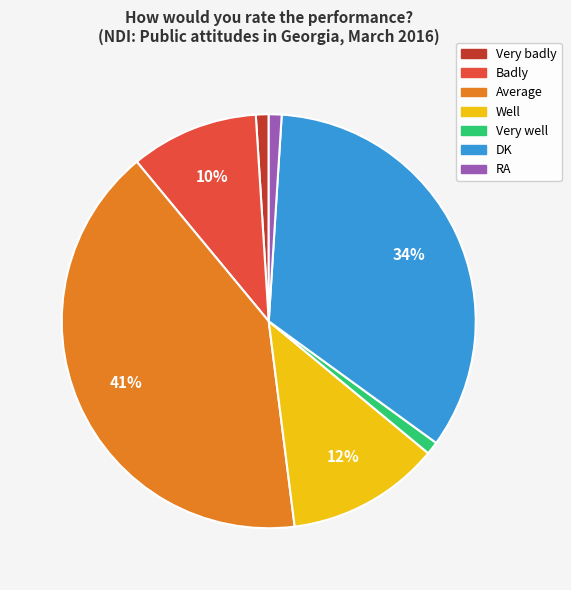

The Very well slice represents 1% of the pie. True or false?

True